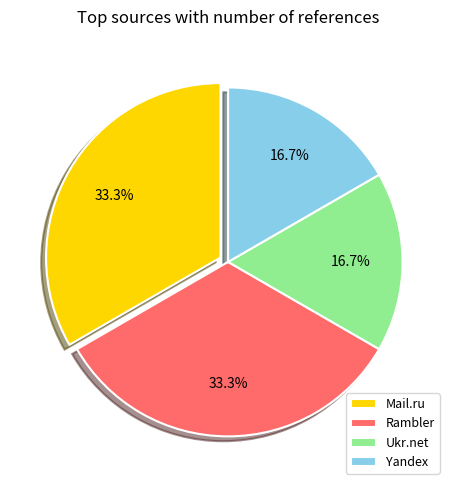

Between Mail.ru and Ukr.net, which is larger?

Mail.ru